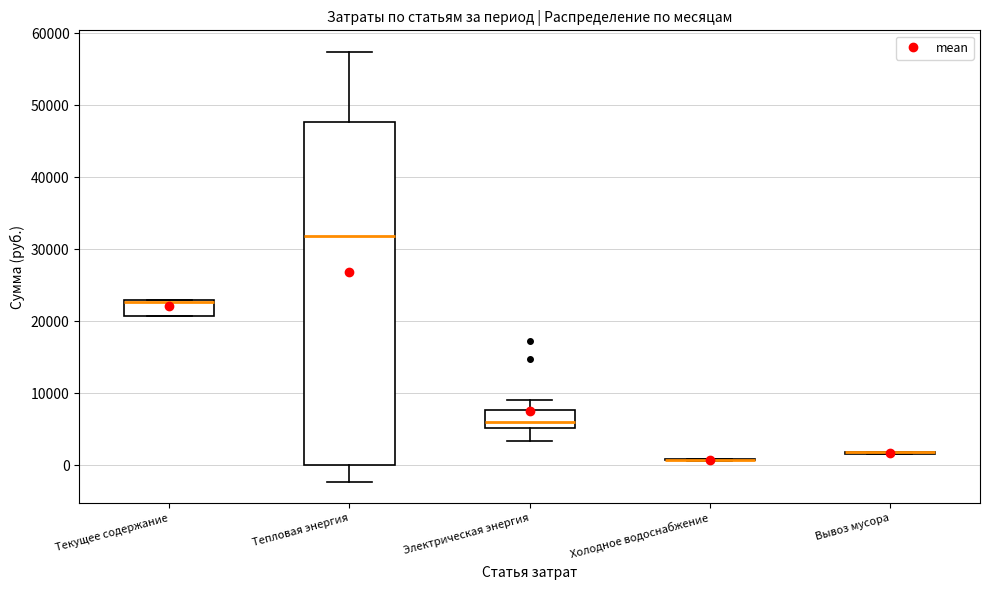

Comparing the boxes themselves (not the whiskers), which one is the tallest?

Тепловая энергия